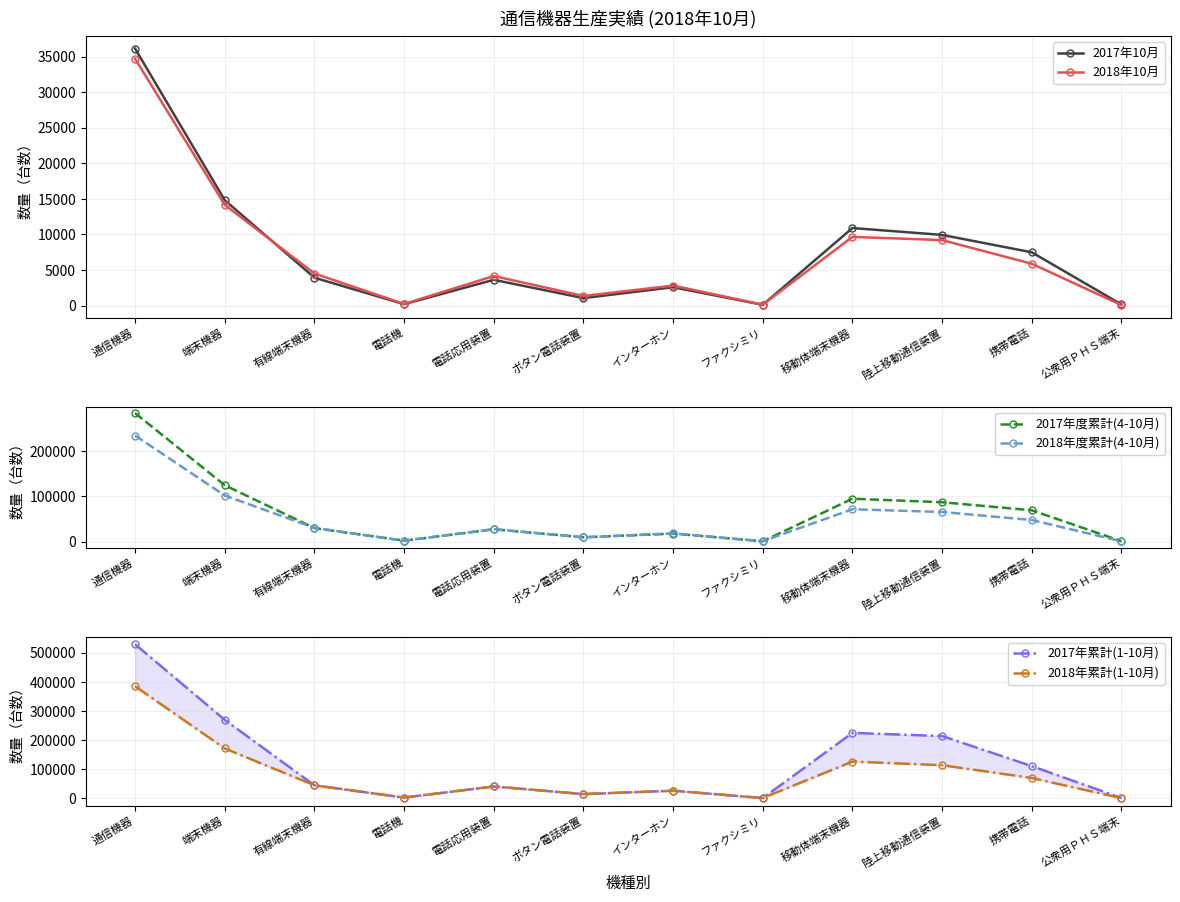

What is the label of the 2nd point from the left?

端末機器